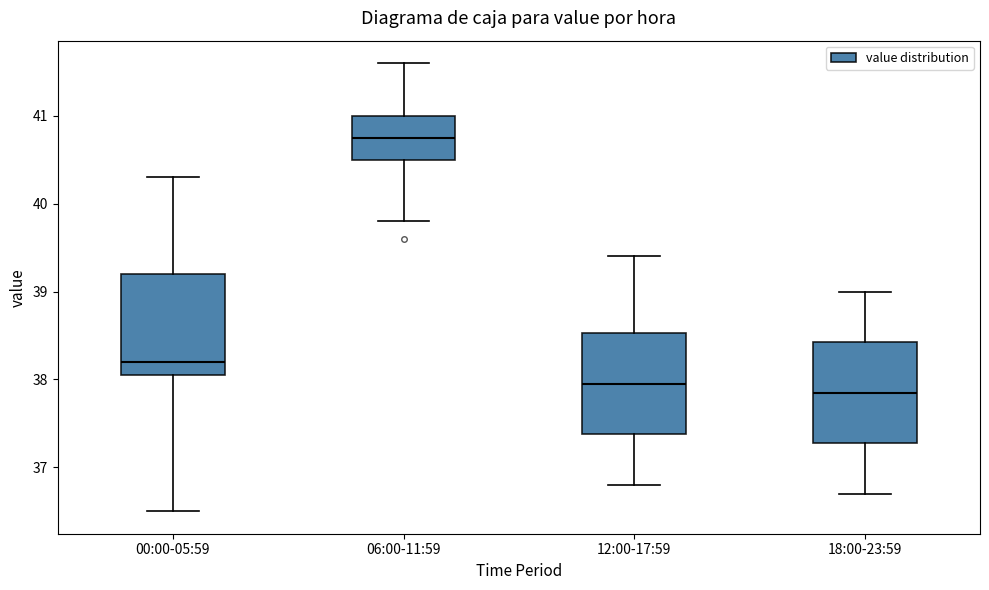

Reading left to right, read every box against the y-axis: the position of its median line, the range the box covers, and the ends of its whiskers. The values are not printed on the chart, so give them approximately, as read against the axis.

00:00-05:59: median 38.2, box 38.1 to 39.2, whiskers 36.5 to 40.3
06:00-11:59: median 40.8, box 40.5 to 41.0, whiskers 39.8 to 41.6
12:00-17:59: median 38.0, box 37.4 to 38.5, whiskers 36.8 to 39.4
18:00-23:59: median 37.9, box 37.3 to 38.4, whiskers 36.7 to 39.0